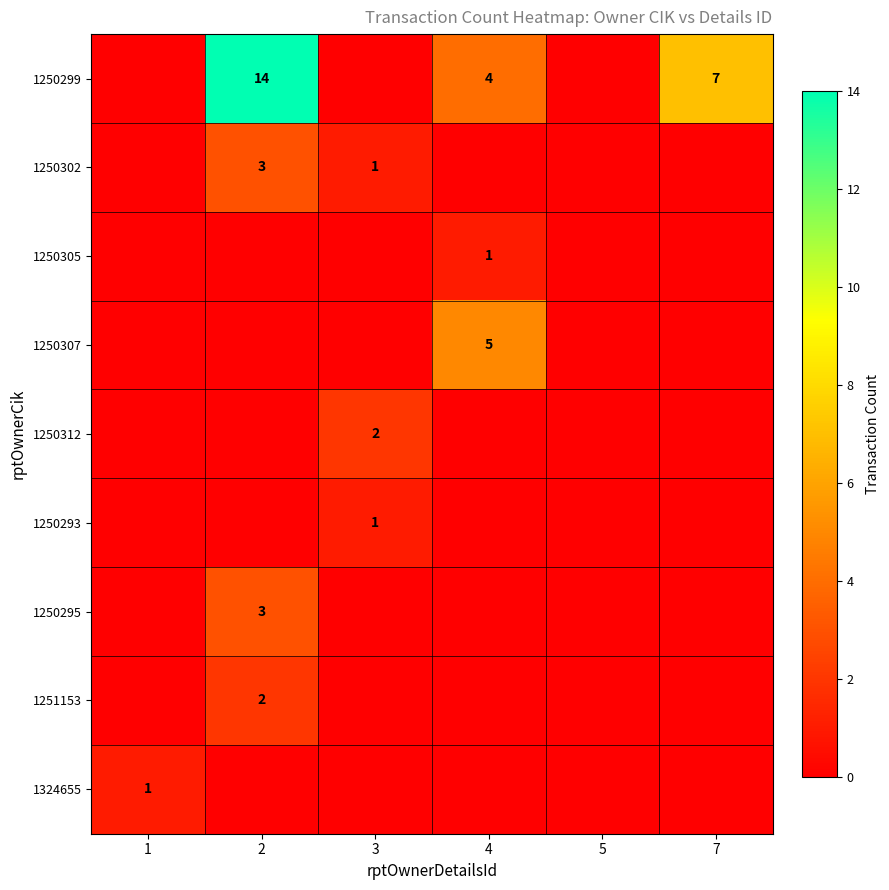

True or false: 1250293 has a value of 1 at 3.

True